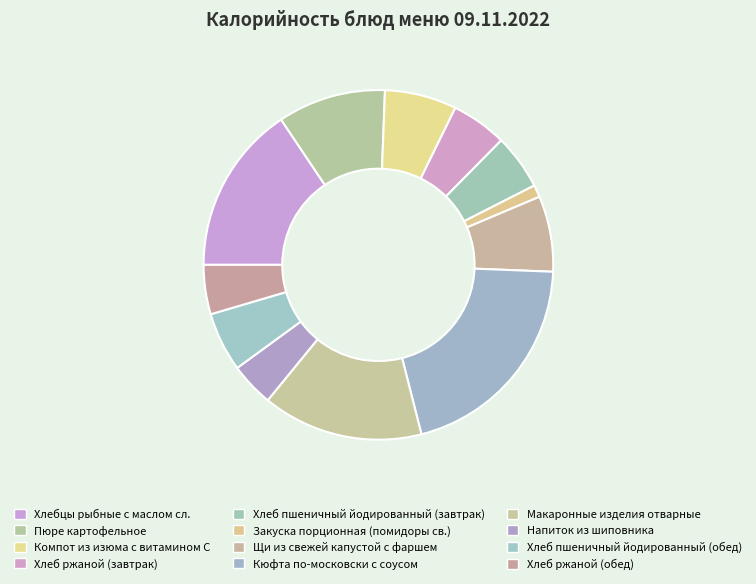

Is it true that Кюфта по-московски с соусом is 20% of the pie?

True